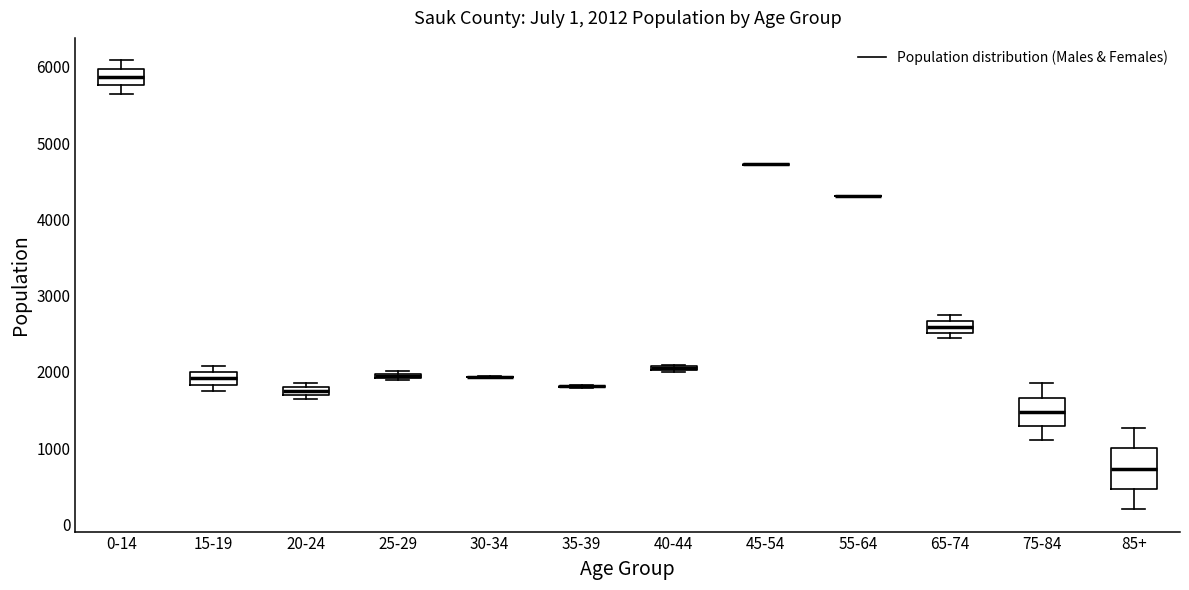

Which box is the tallest, from its lower edge to its upper edge?

85+